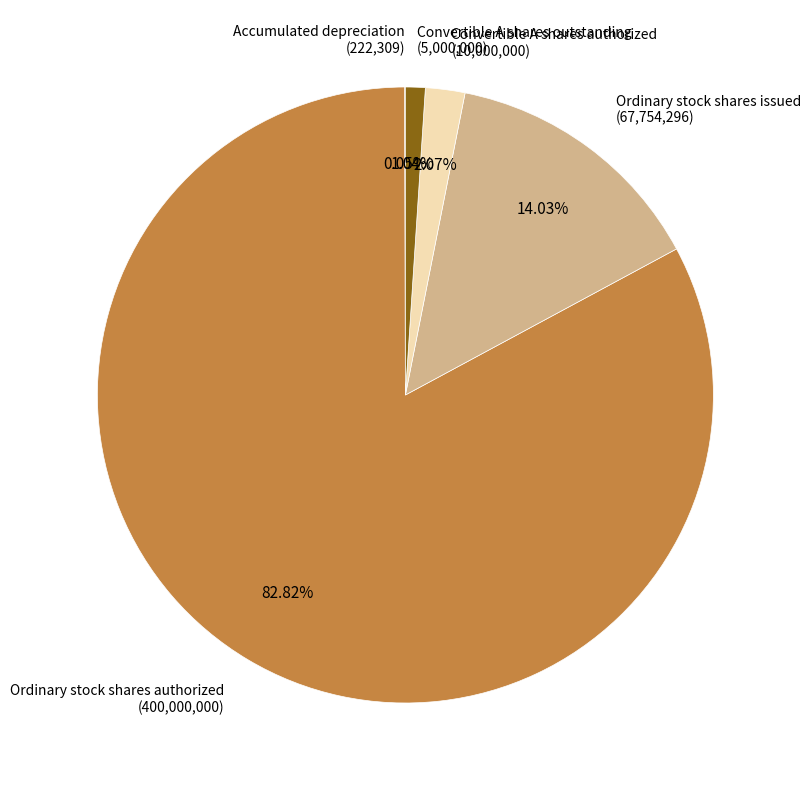

What is the largest slice in the pie chart?

Ordinary stock shares authorized